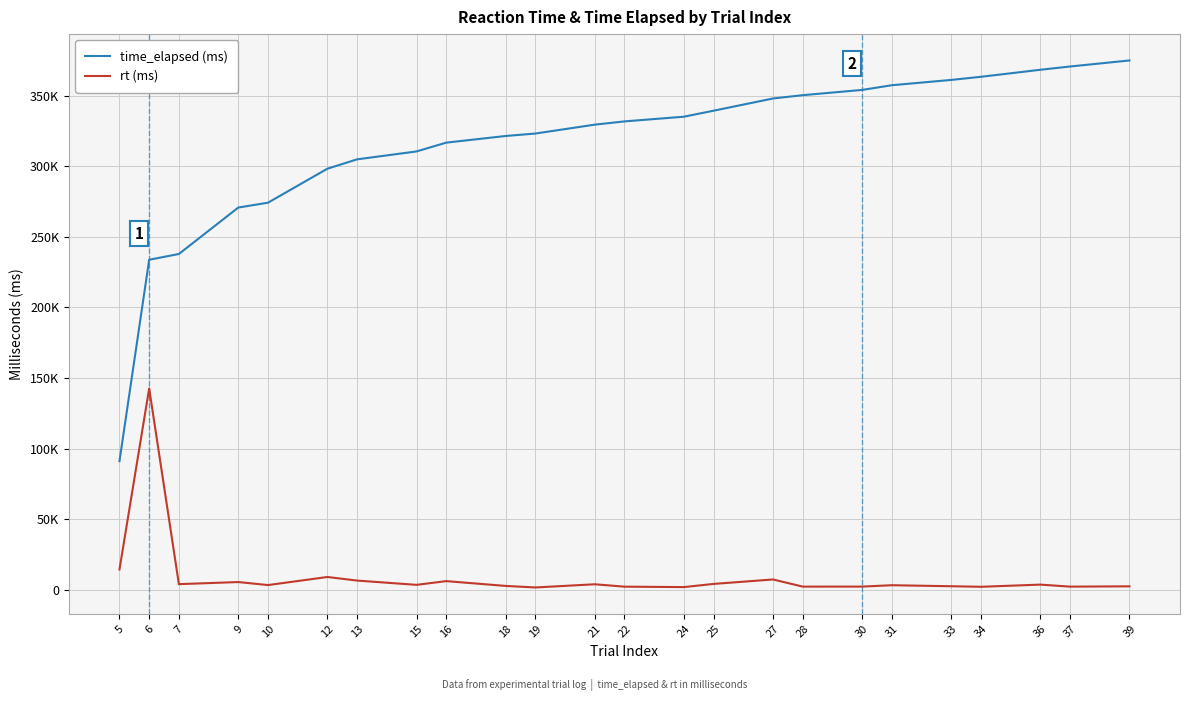

What are all the series names shown in the legend?

time_elapsed (ms), rt (ms)